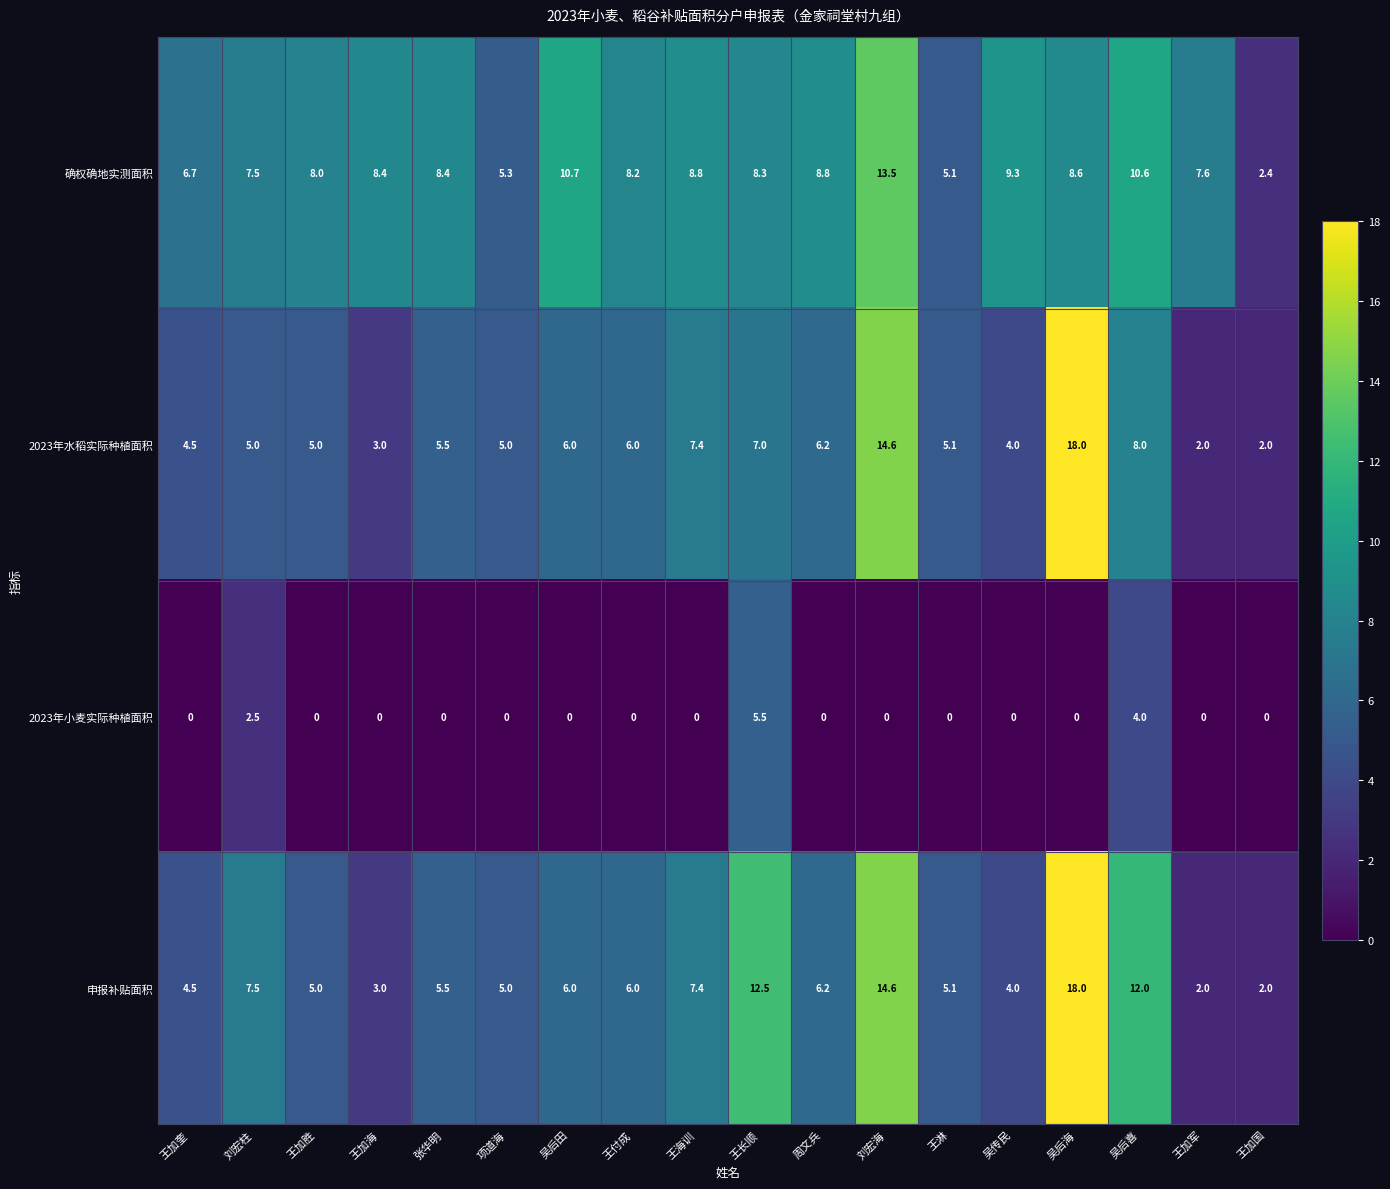

What value does the 2023年水稻实际种植面积 series have at 王加海?

3.0